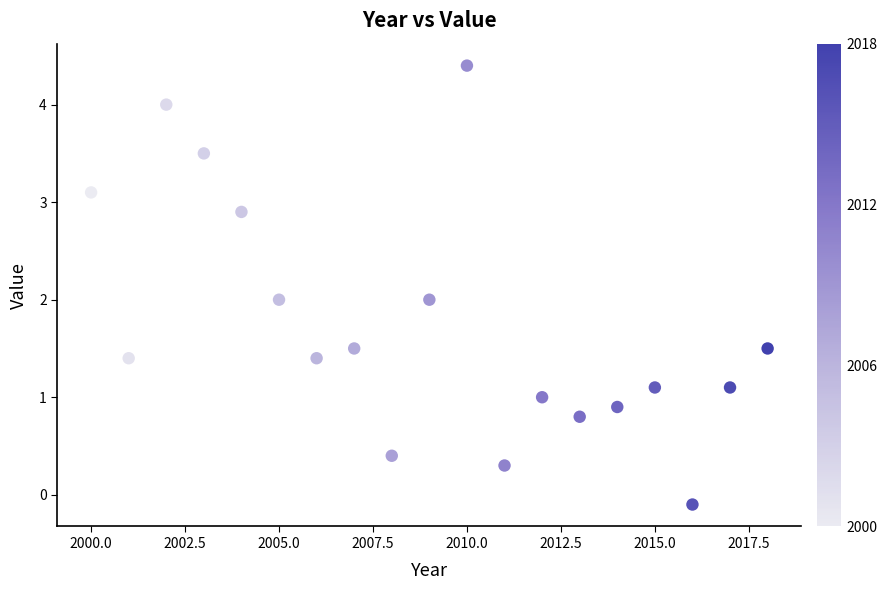

What is the range of X values (max minus min)?

18.0